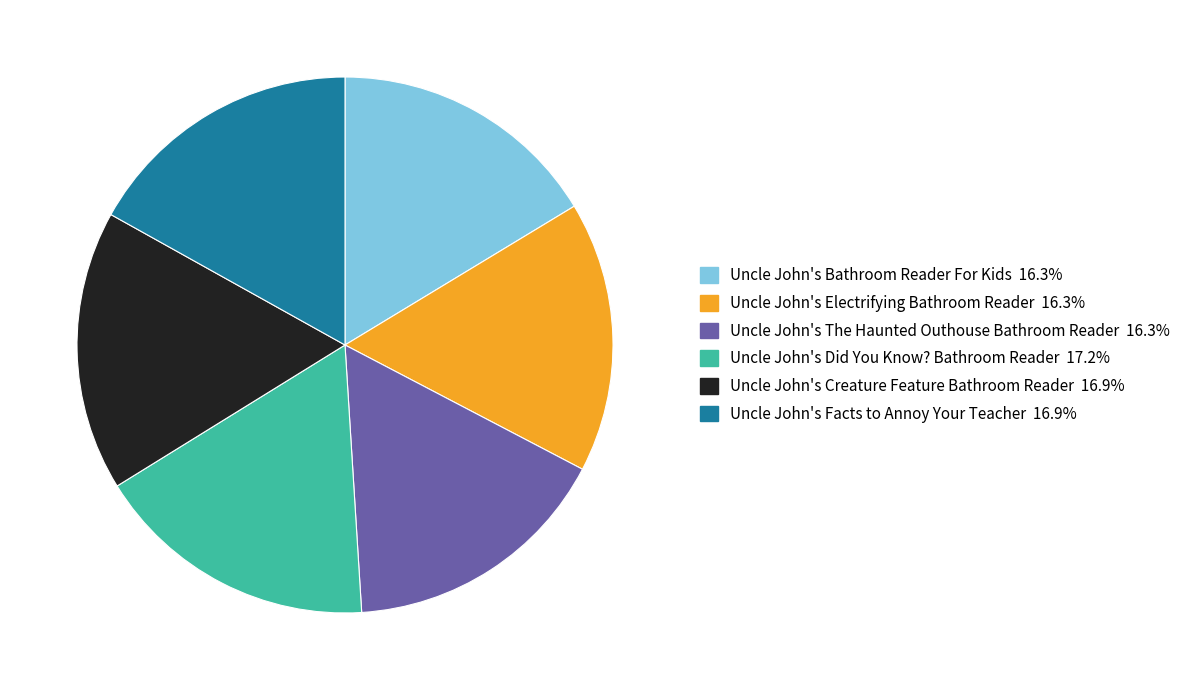

Between Uncle John's Electrifying Bathroom Reader and Uncle John's Facts to Annoy Your Teacher, which is larger?

Uncle John's Facts to Annoy Your Teacher